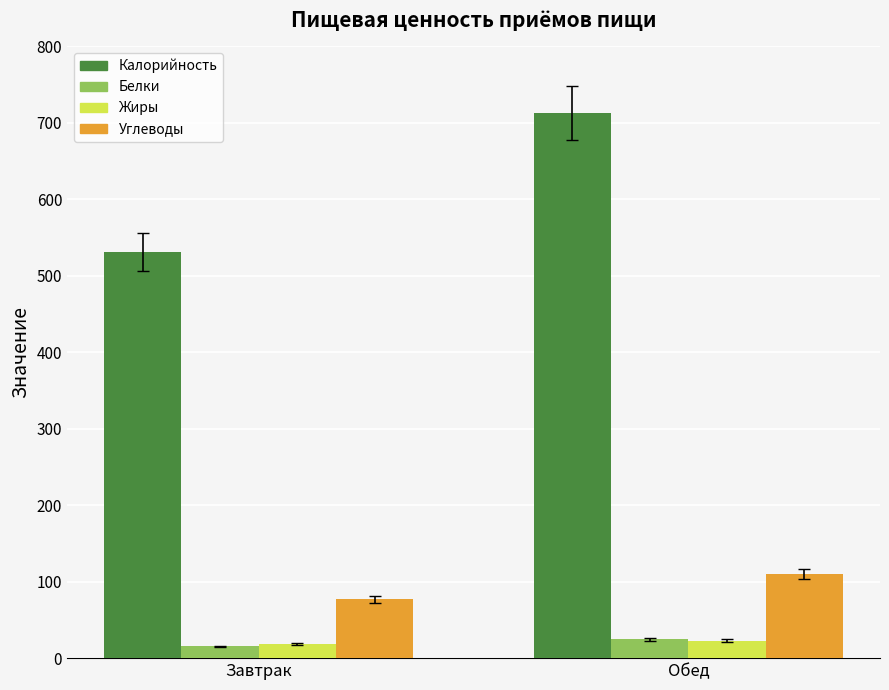

At which category does the chart reach its peak across all series?

Обед